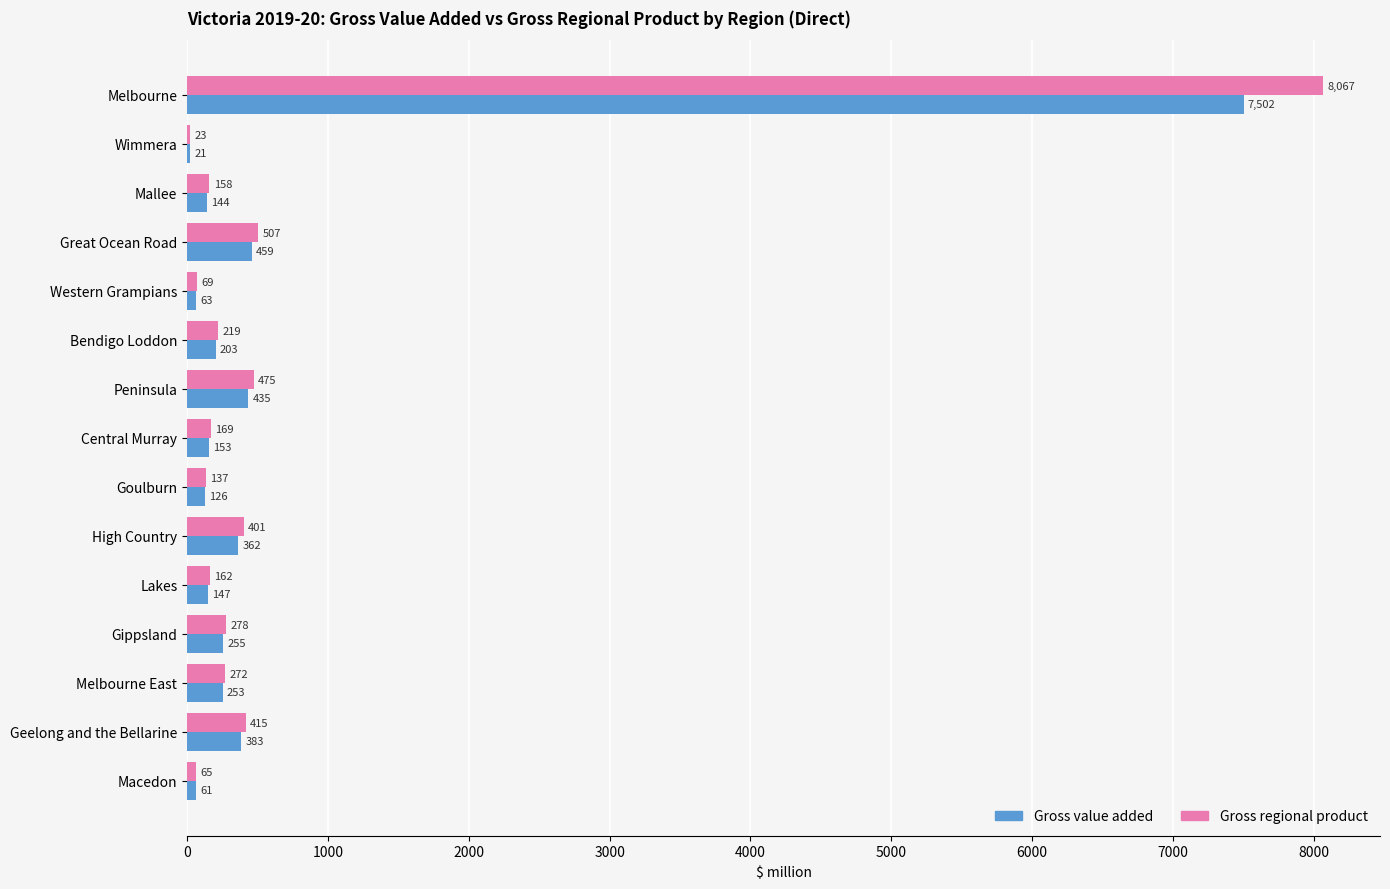

What is the highest value of the Gross value added series?

7501.6